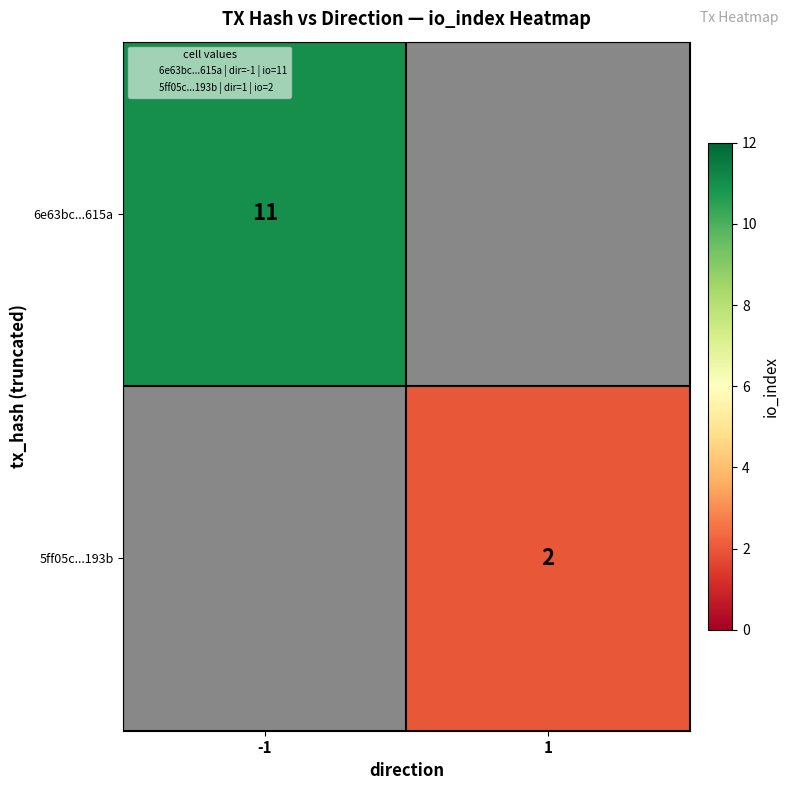

What is the smallest value displayed?

2.0